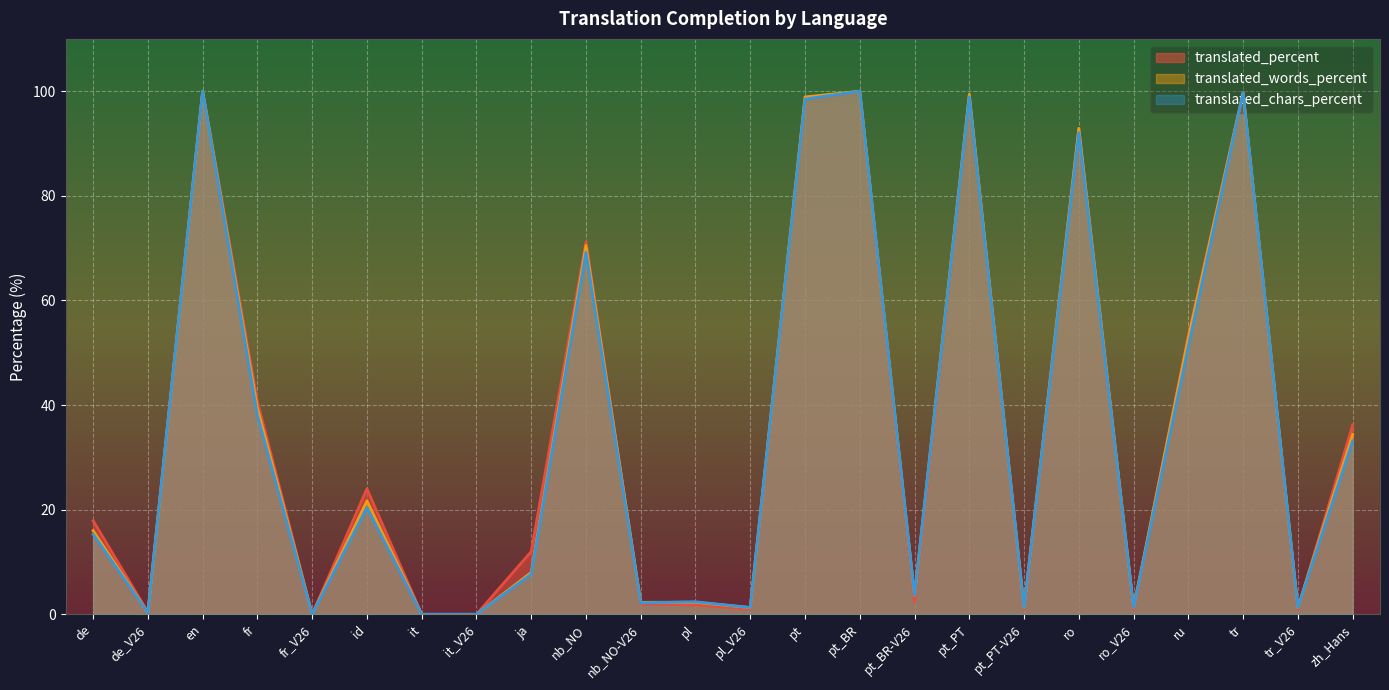

What position from the right is pt_BR-V26?

9